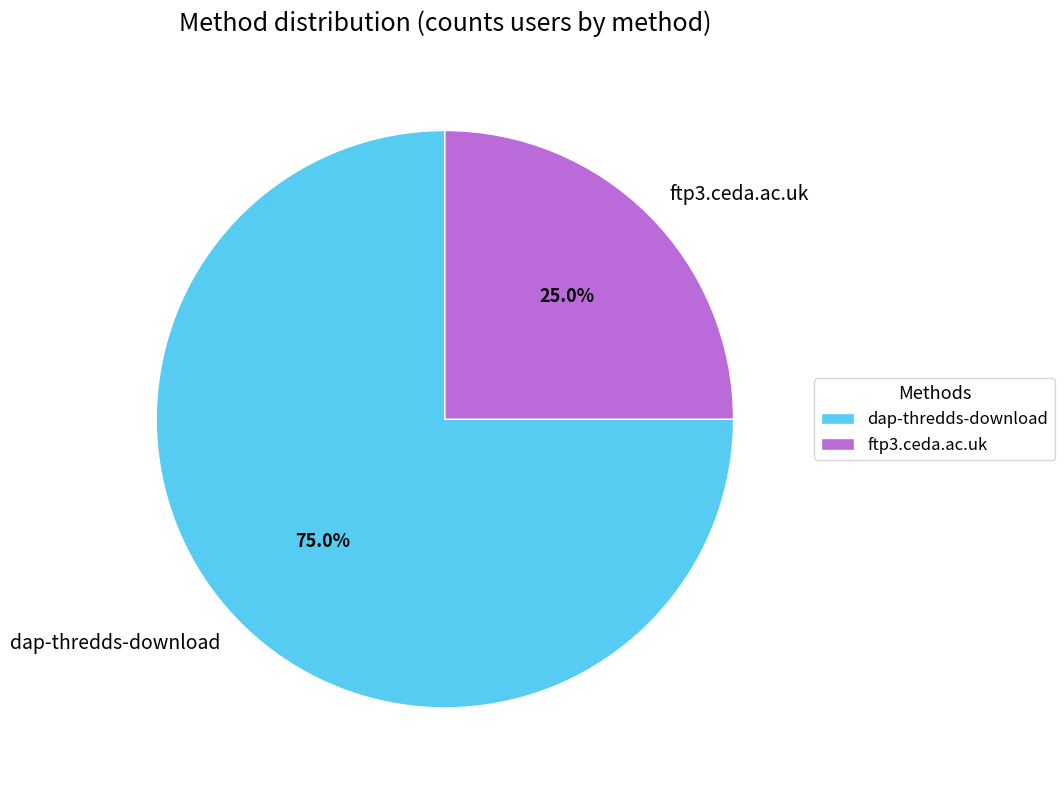

Does ftp3.ceda.ac.uk account for over 50% of the chart?

No